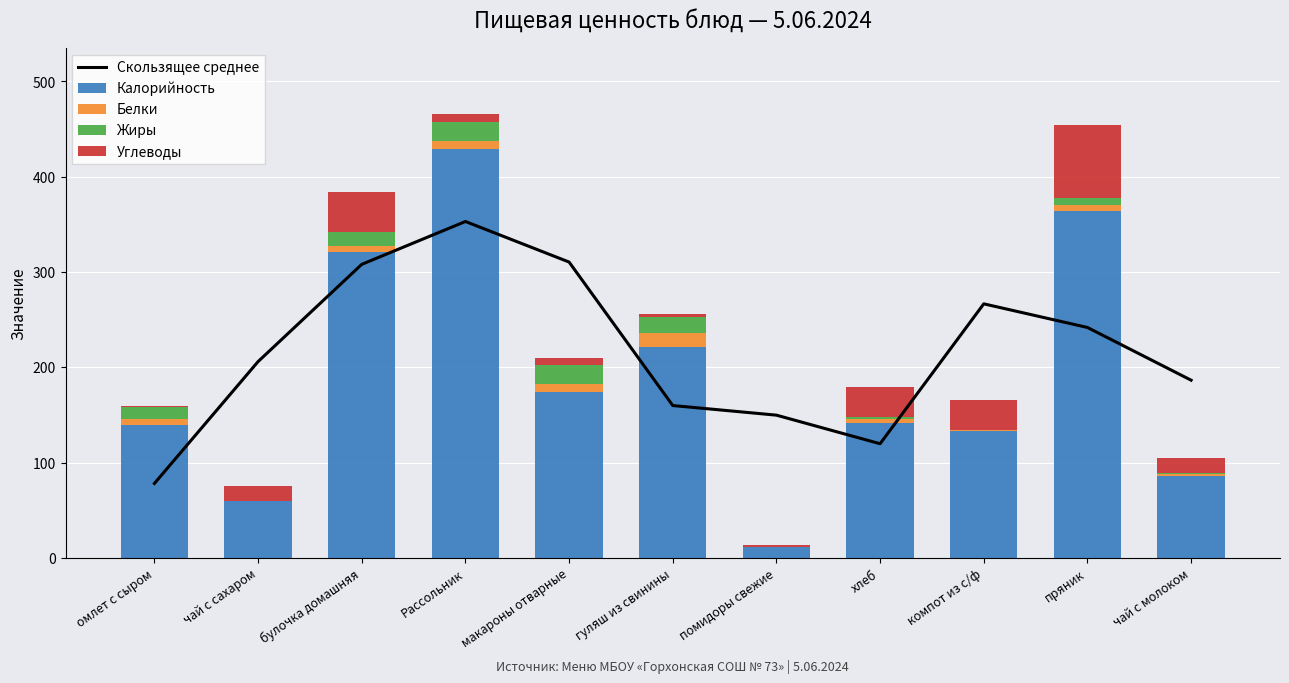

The value of Калорийность at макароны отварные is 174.0. True or false?

True